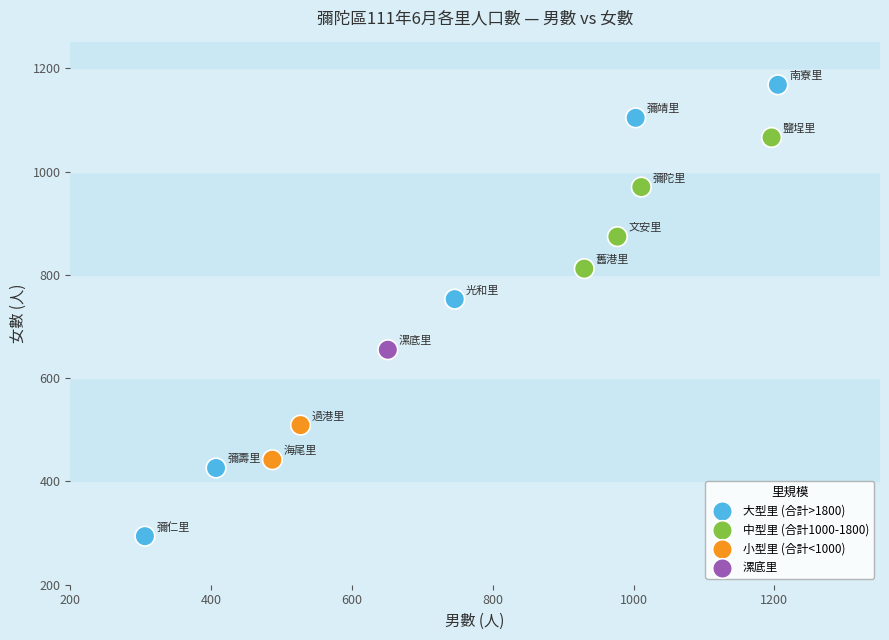

What Y value in the scatter plot is closest to 731?

753